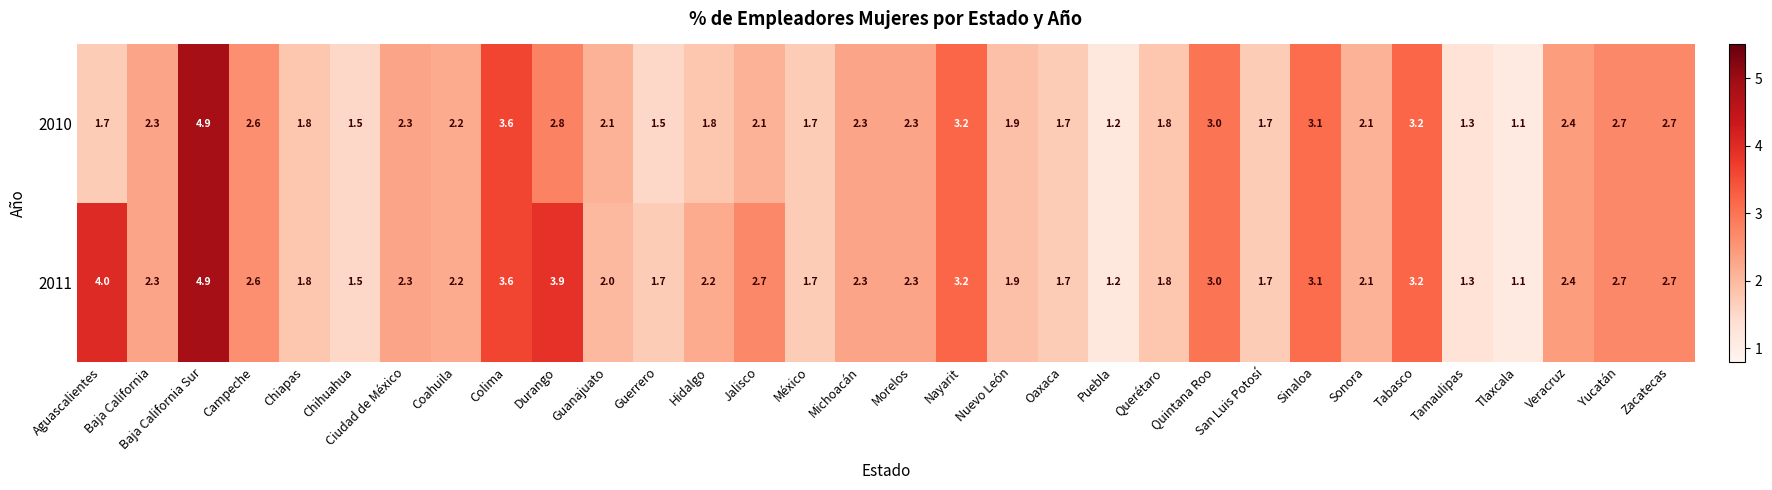

Rank the series by their average value, from highest to lowest.

2011, 2010